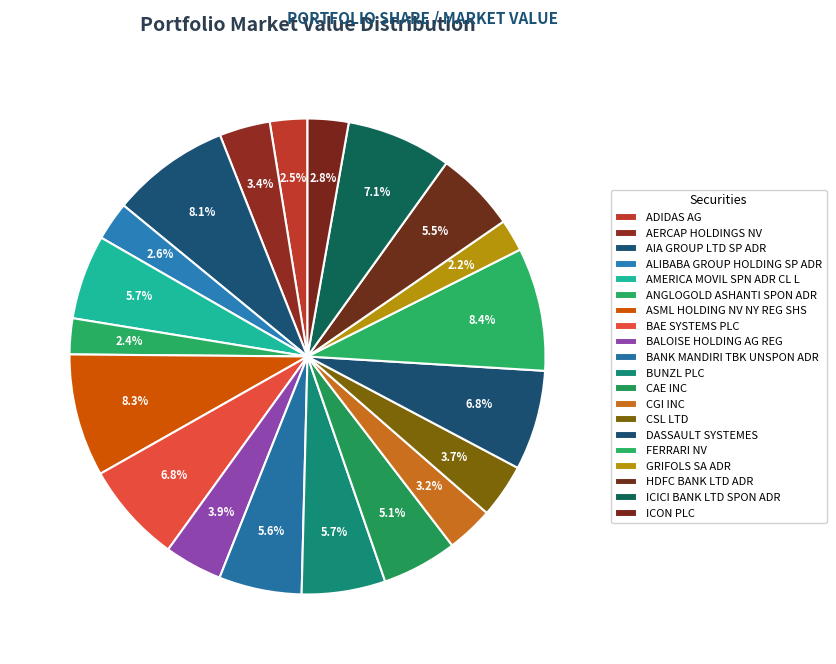

Combined, do AERCAP HOLDINGS NV and ICICI BANK LTD SPON ADR account for over 50%?

No